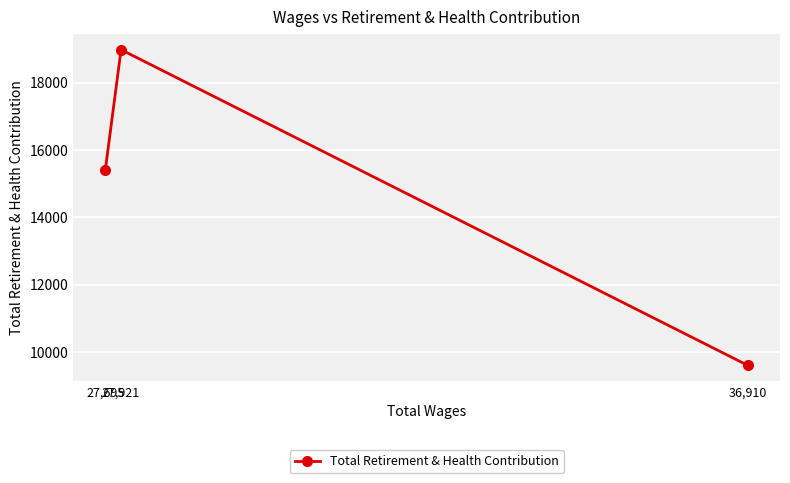

The value at 27,921 is 18975. True or false?

True